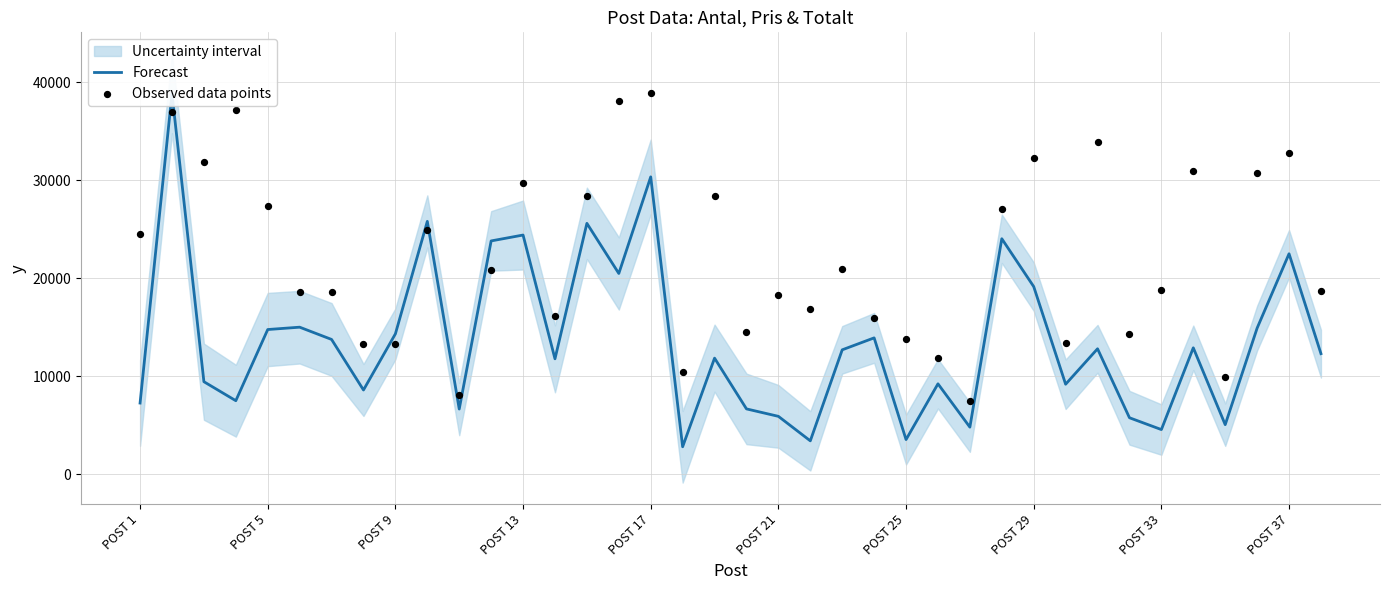

What is the total value across all series at 10?

14744.6